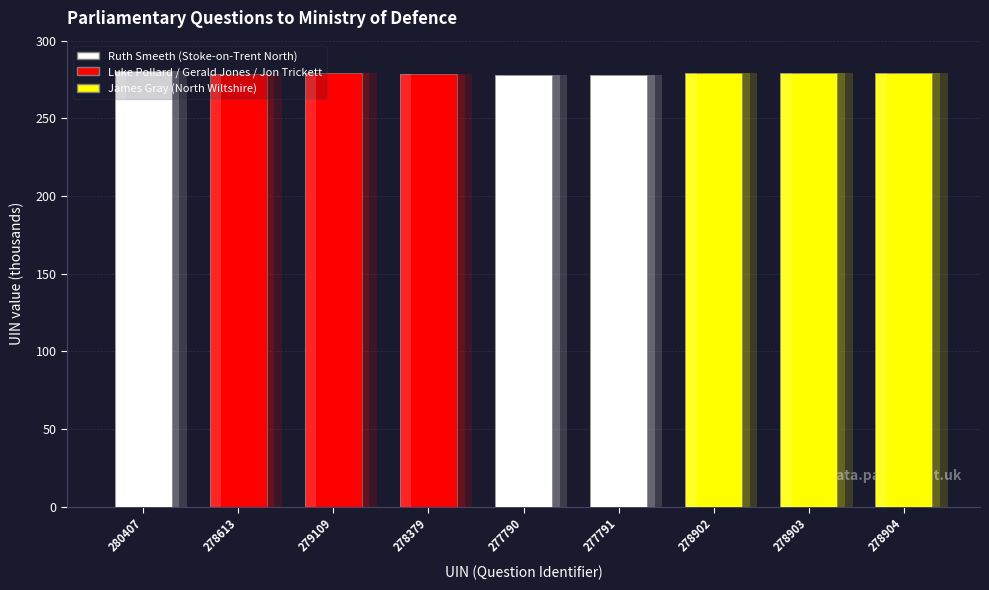

The chart shows a value of 278.9 at 278904. True or false?

True